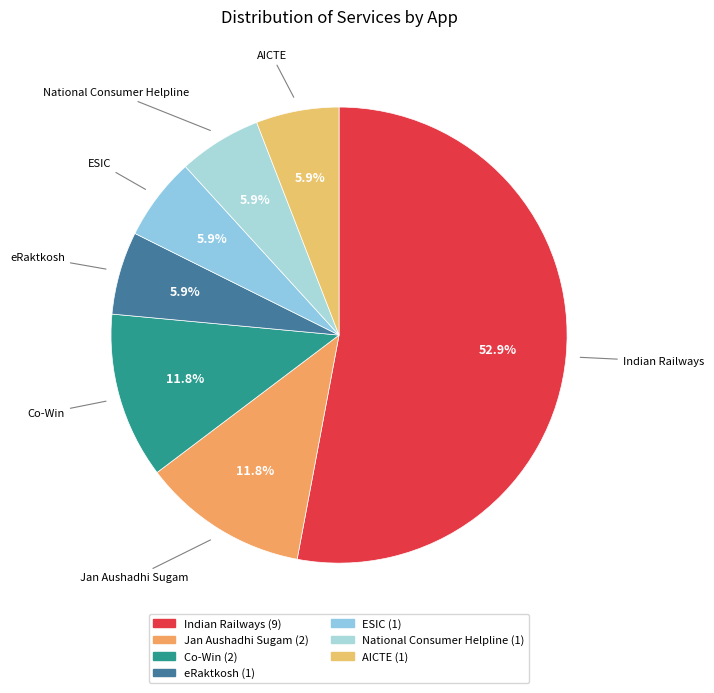

Count the number of slices in the pie.

7